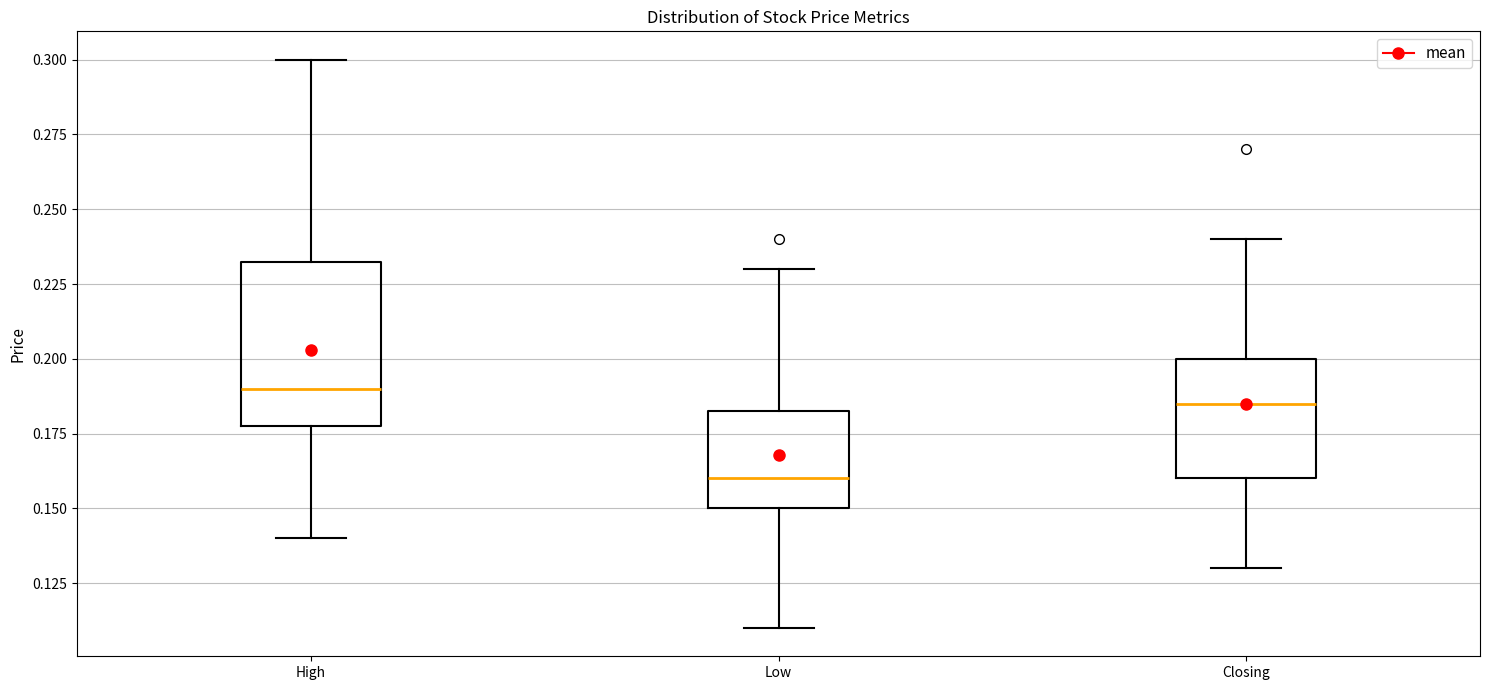

Which box is the tallest, from its lower edge to its upper edge?

High